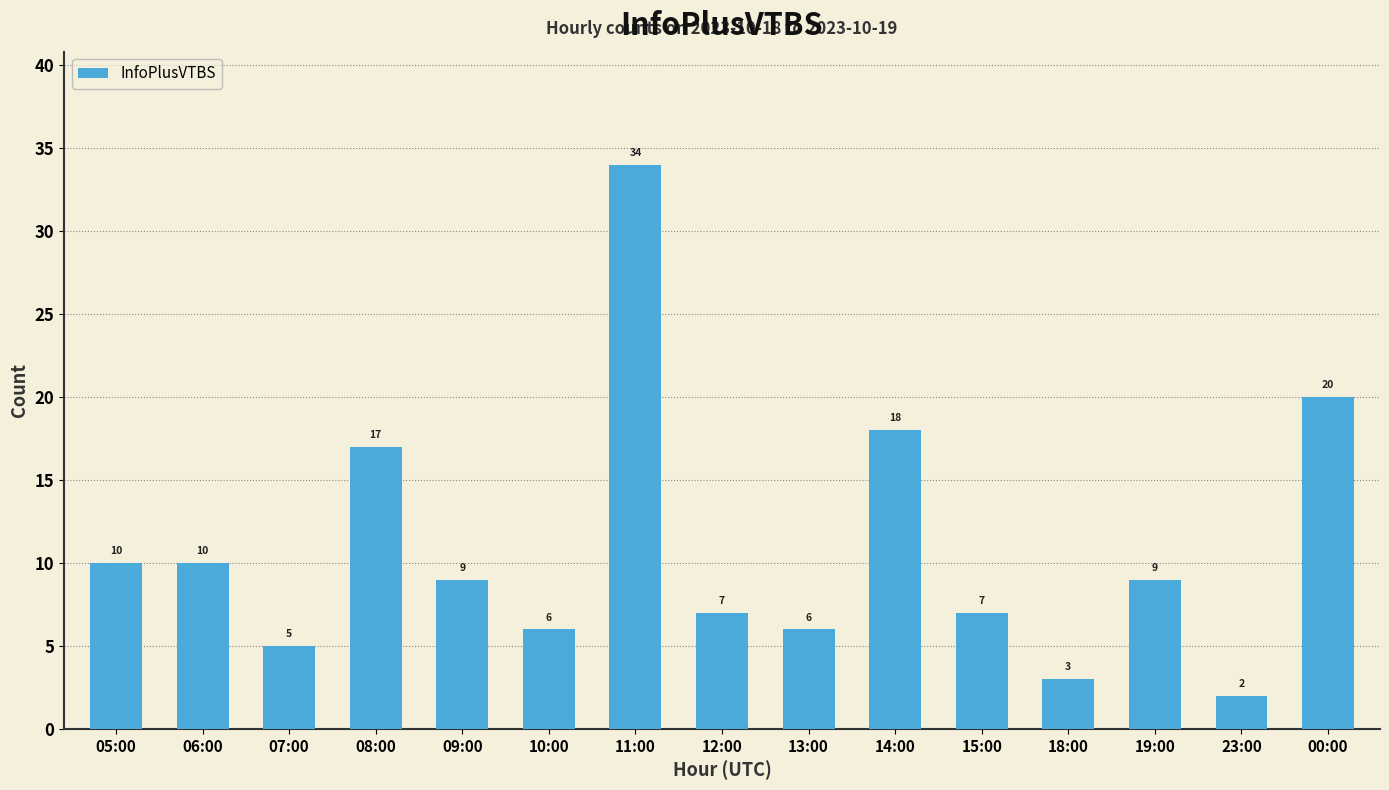

What is the maximum value shown in the chart?

34